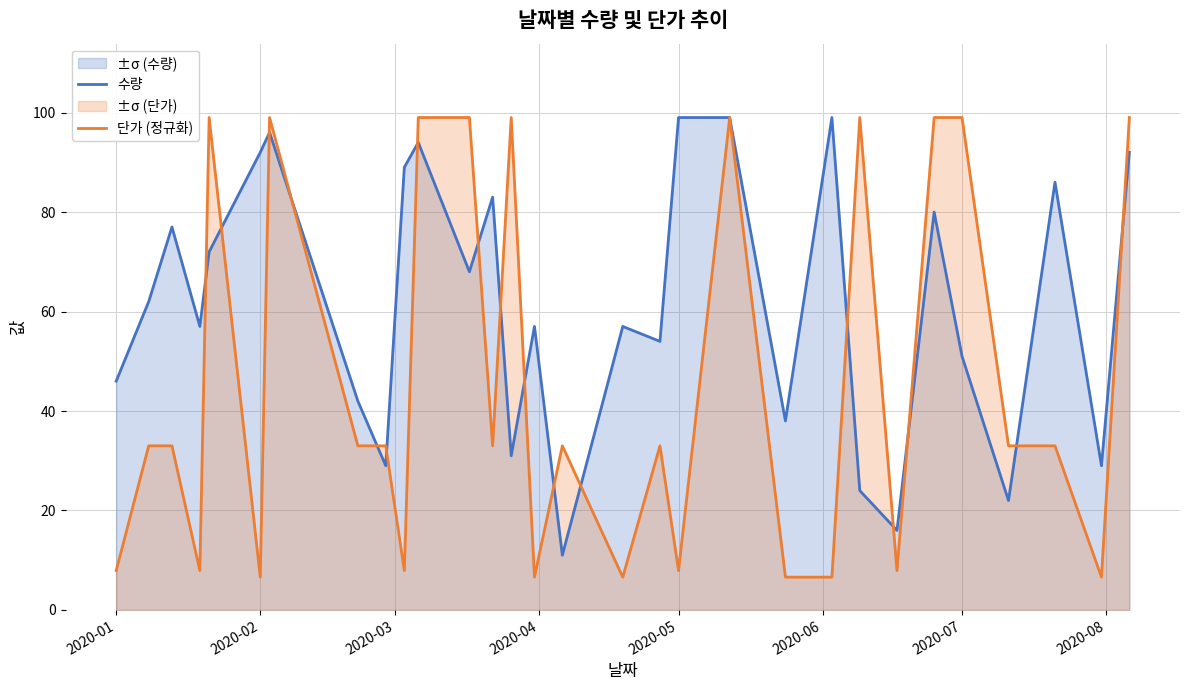

Which series has the largest total across all categories?

수량